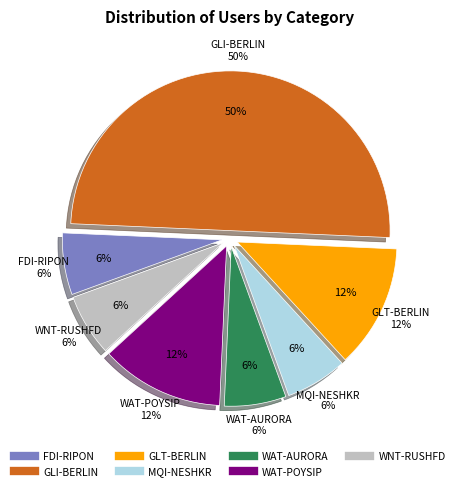

Between WNT-RUSHFD and WAT-AURORA, which is larger?

WNT-RUSHFD